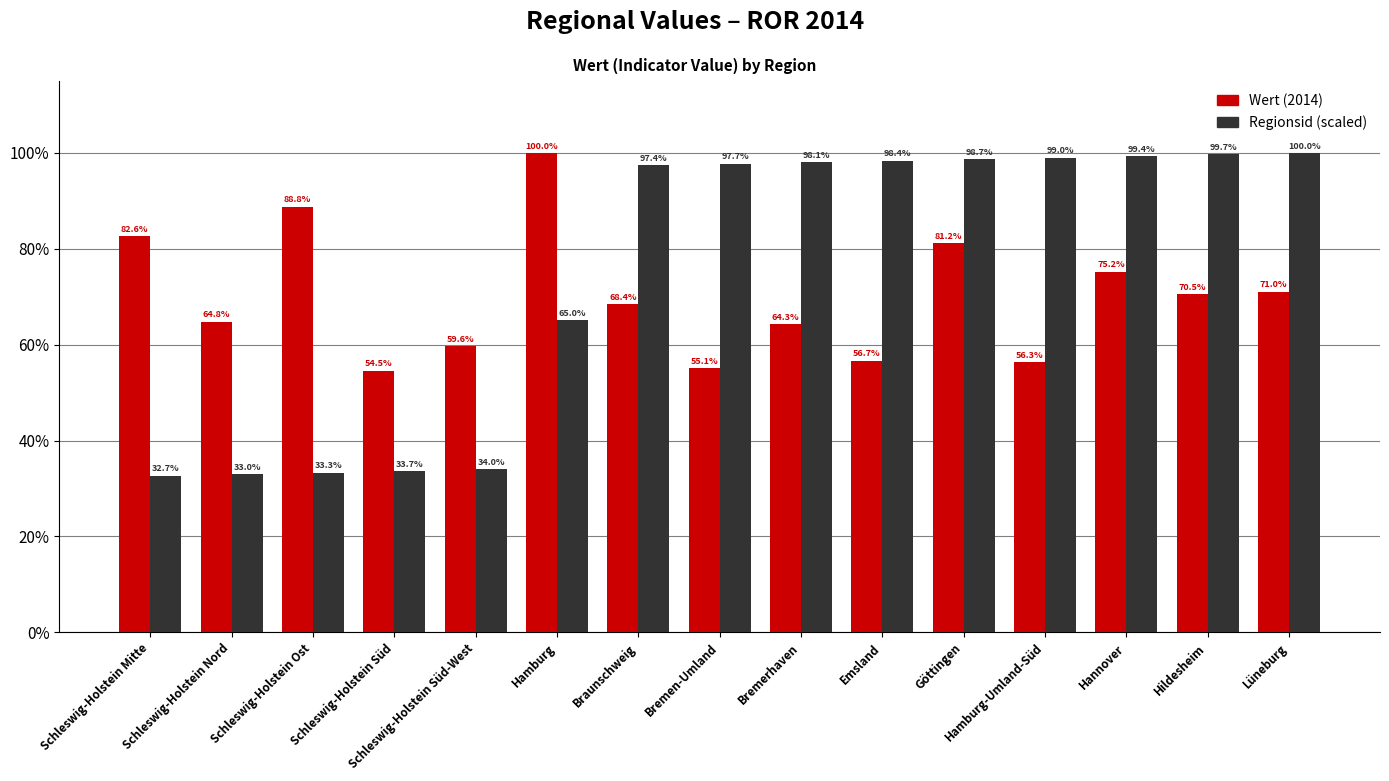

True or false: Regionsid (scaled) has a value of 50.2 at Hildesheim.

False